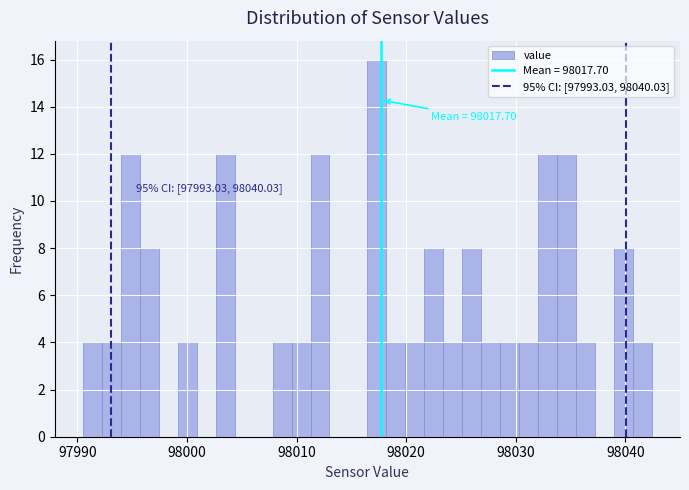

Around what value on the x-axis is the tallest bar? Give the approximate position of its centre, as read against the axis.

98017